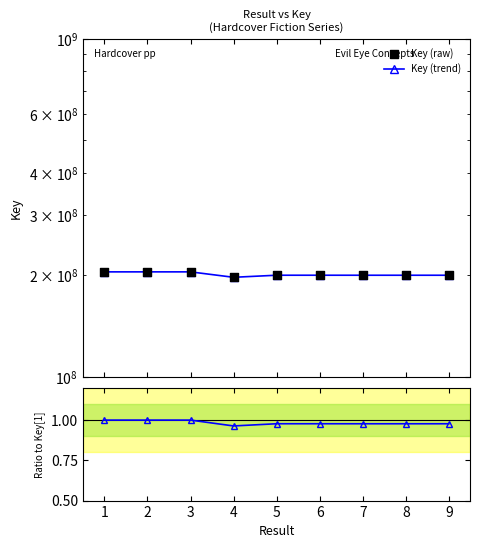

Which series contains the highest Y value?

Key (trend)